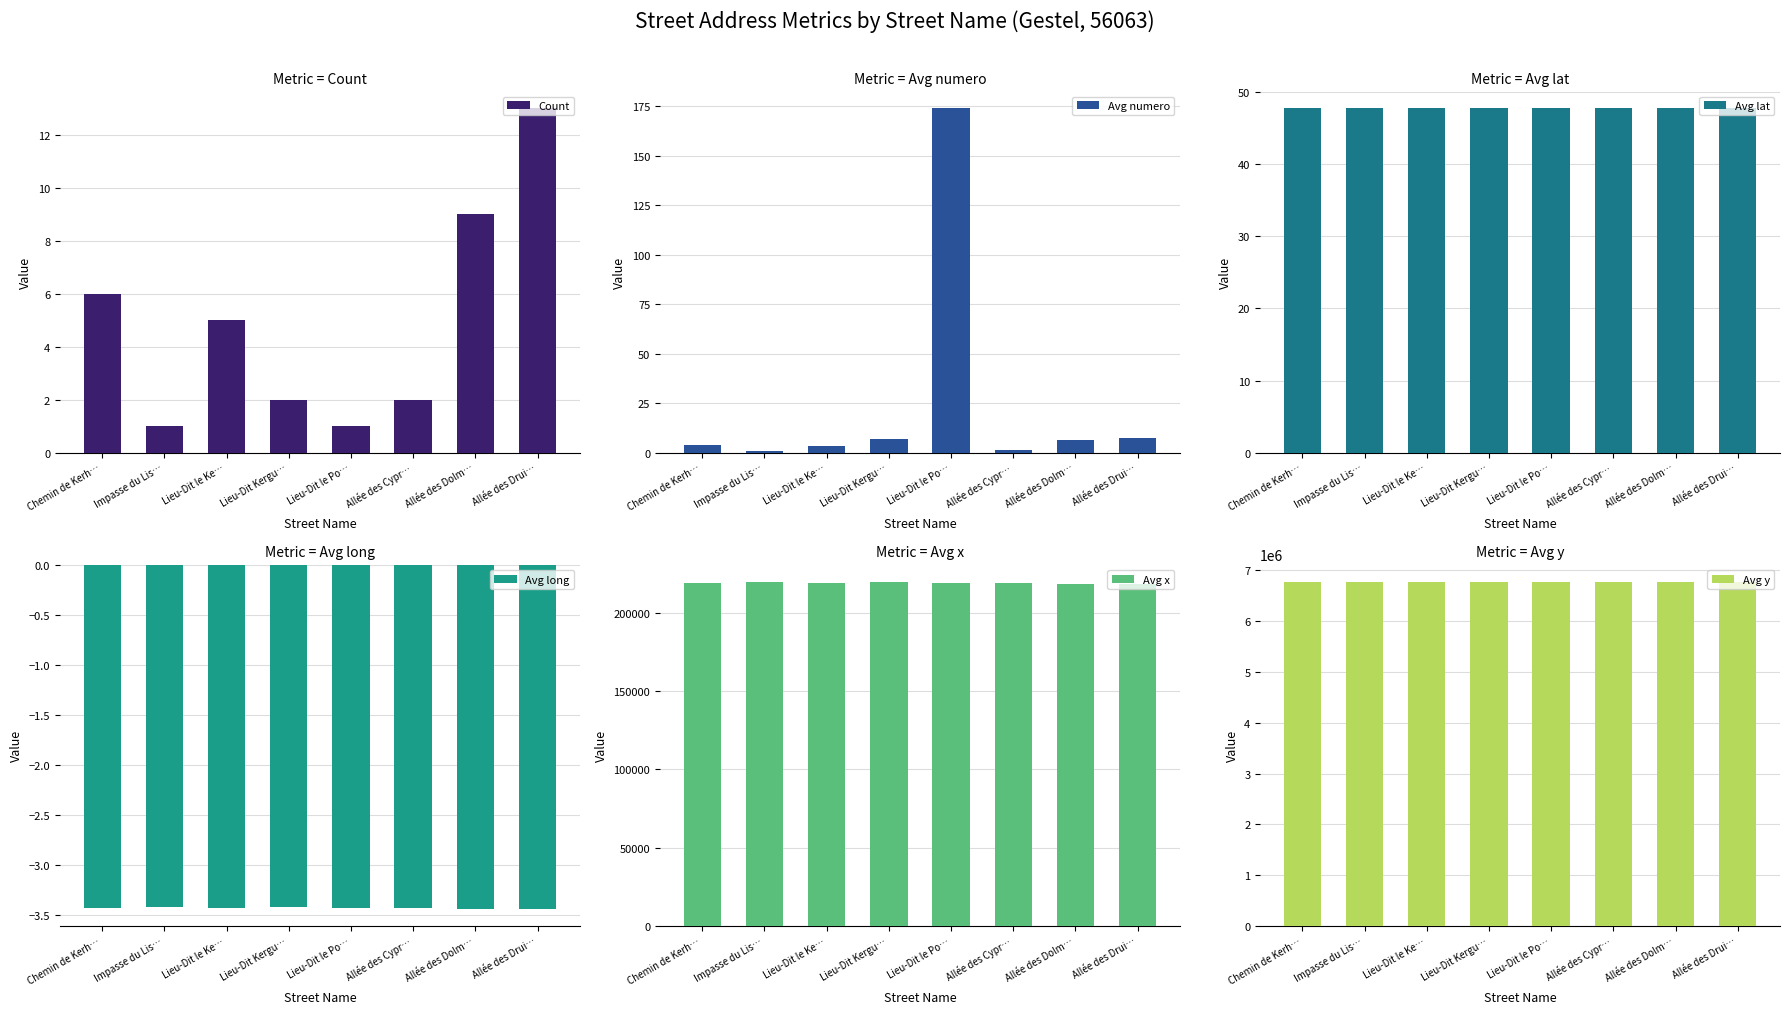

What is the sum of all Avg y values?

54117886.3